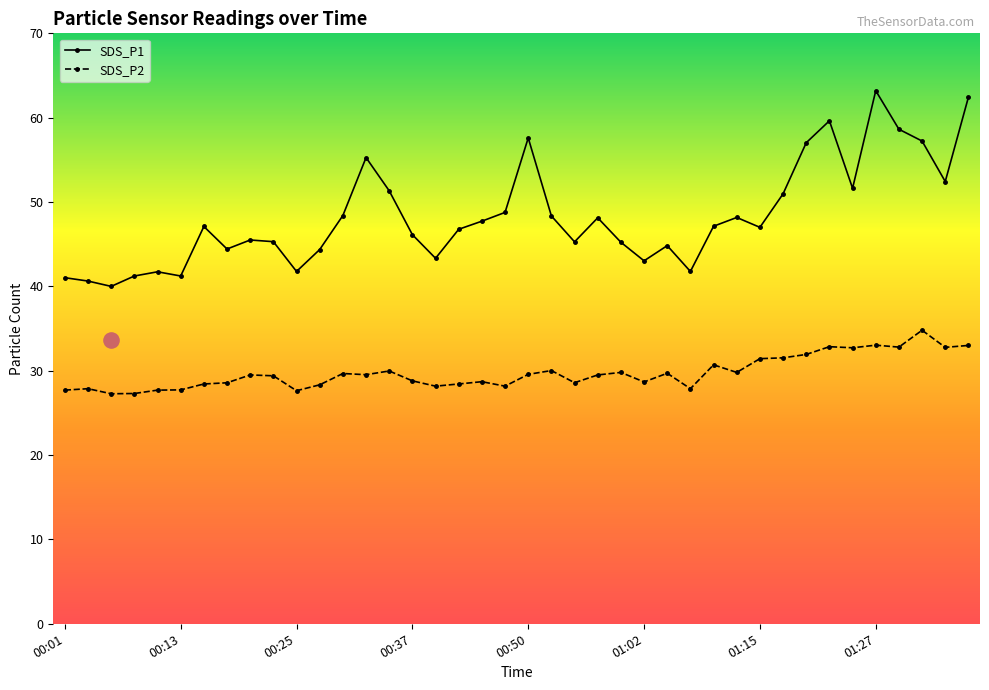

Which series contains the highest Y value?

SDS_P1